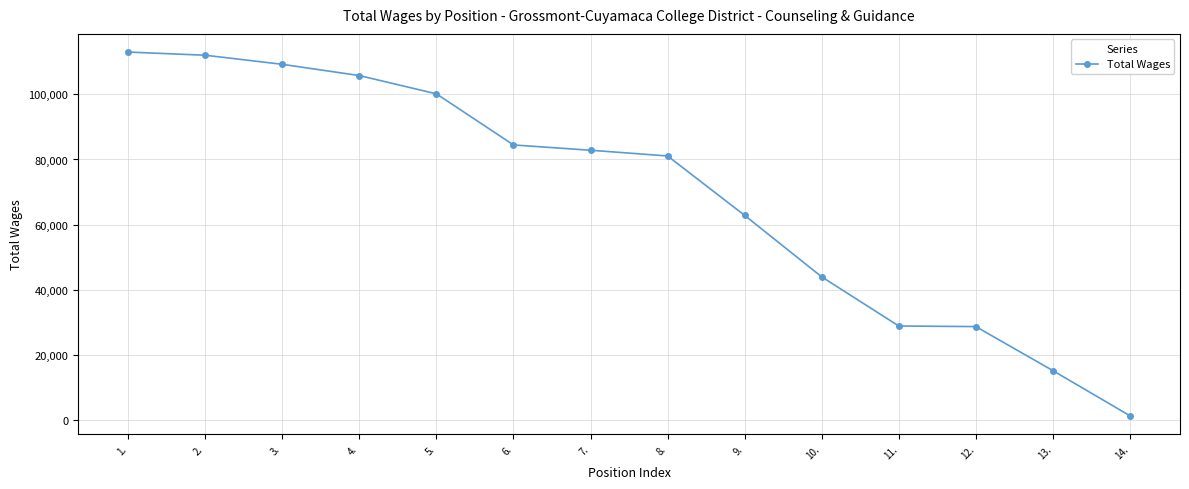

What is the difference between the maximum and minimum values?

111762